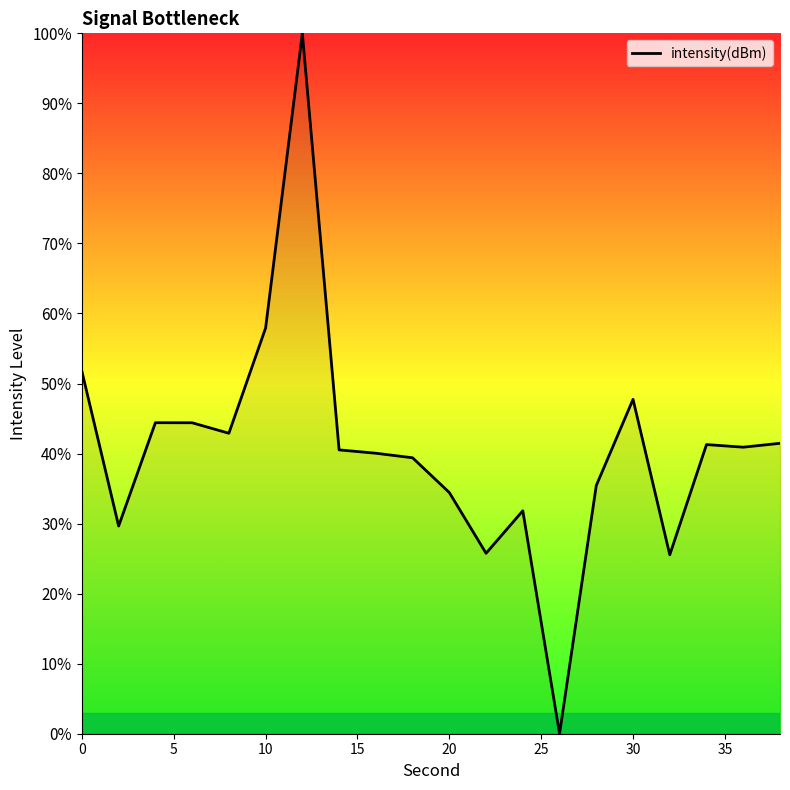

The value at 20 is 34.4. True or false?

True